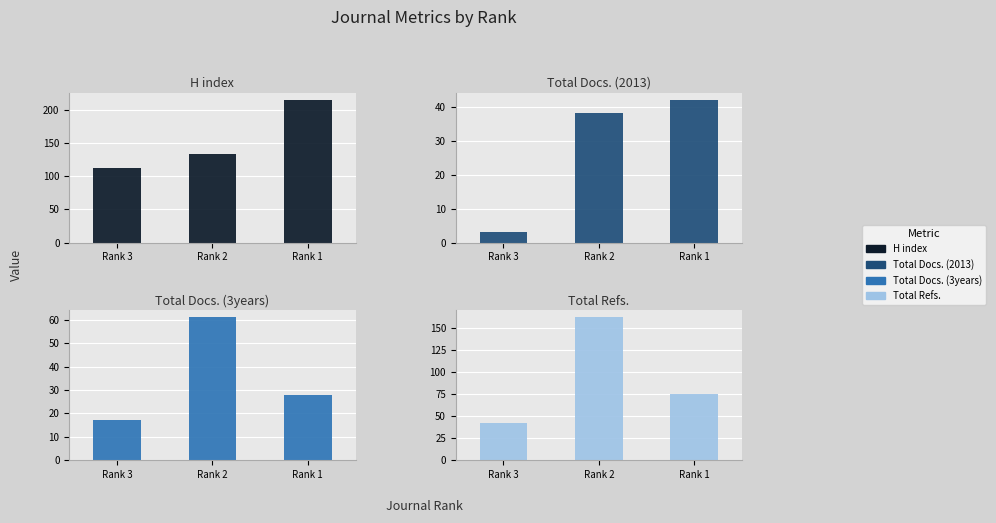

What is the minimum value for Total Docs. (3years)?

17